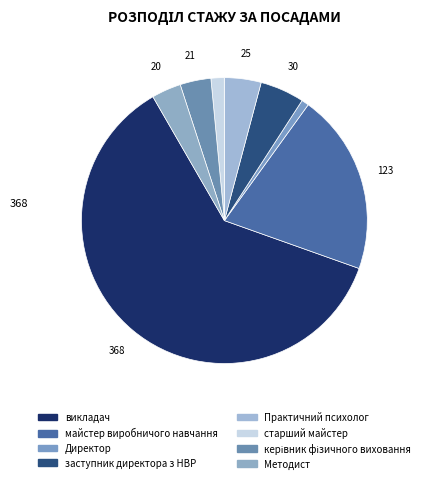

Rank the categories by value from lowest to highest.

Директор, старший майстер, Методист, керівник фізичного виховання, Практичний психолог, заступник директора з НВР, майстер виробничого навчання, викладач